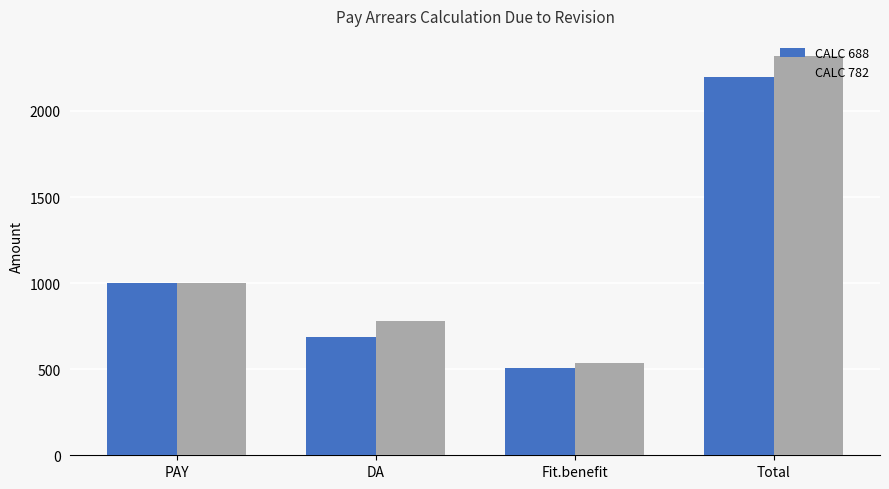

What is the difference between the maximum and minimum values in the CALC 782 series?

1785.4